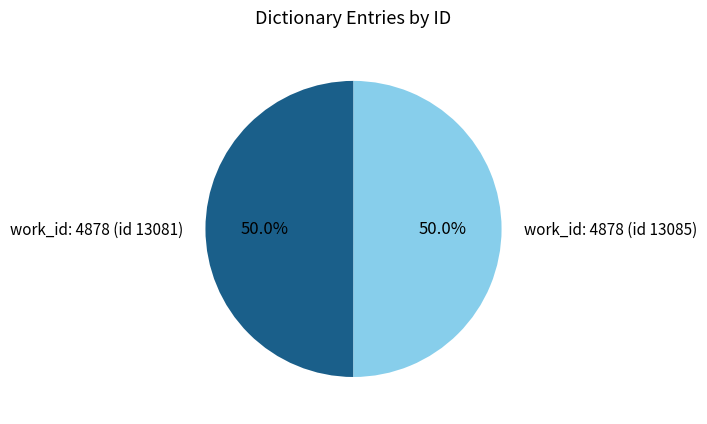

Combined, what portion of the pie is work_id: 4878 (id 13085) and work_id: 4878 (id 13081)?

100.0%